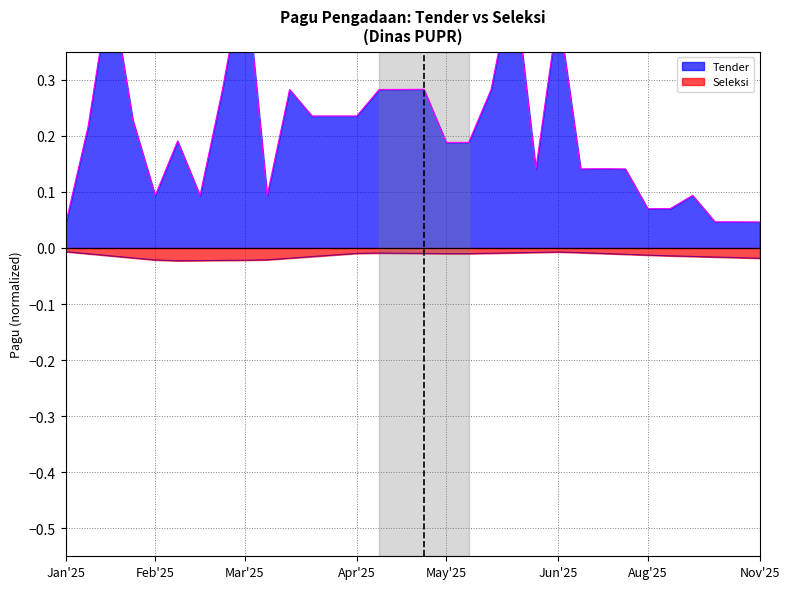

What position from the right is 19?

13